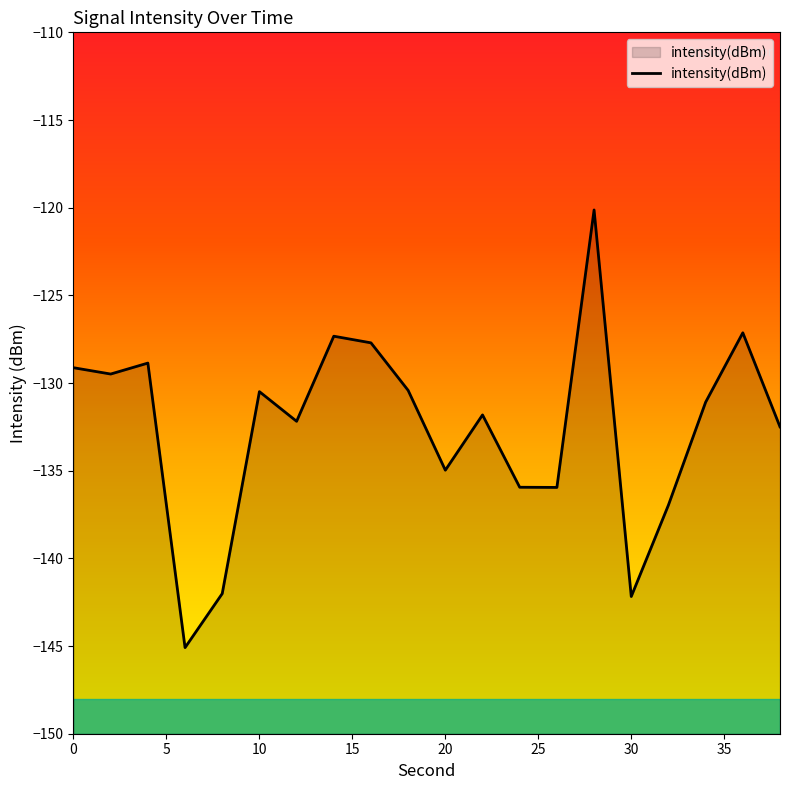

What is the change in value from 20 to 30?

-7.2